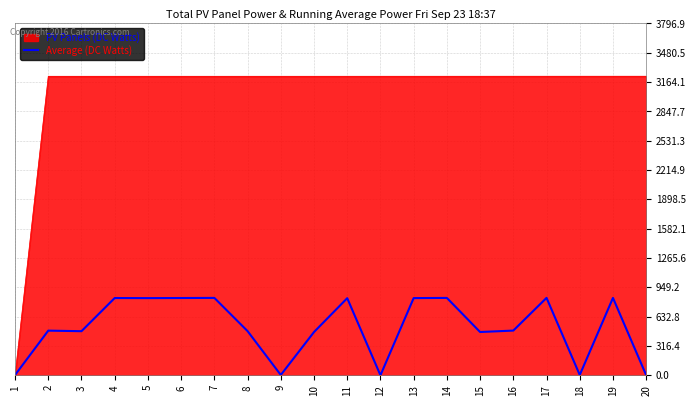

The value of PV Panels (DC Watts) at 17 is 4877.1. True or false?

False